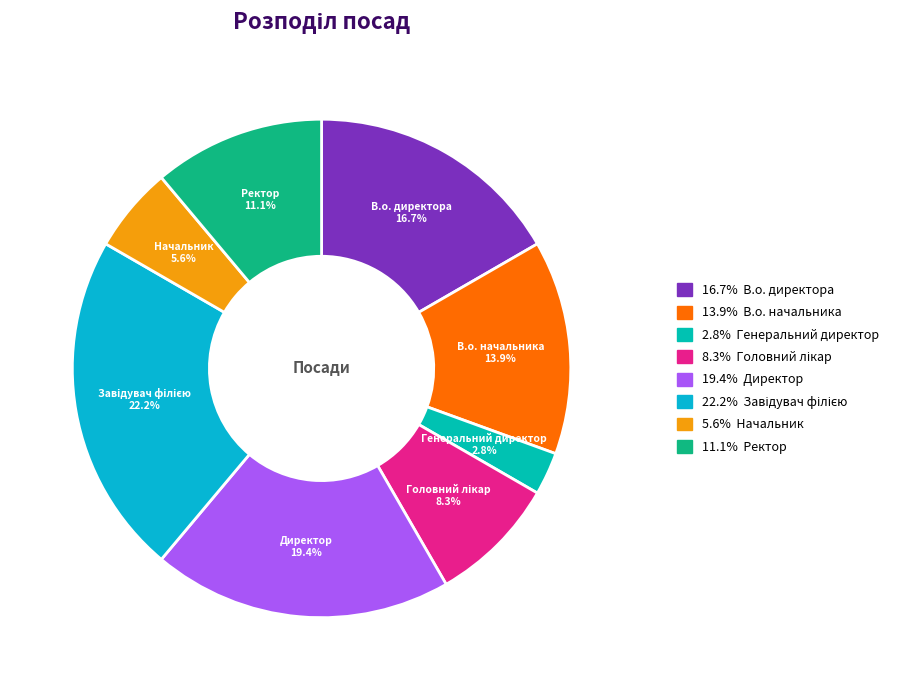

Is the sum of Ректор and Начальник greater than half?

No